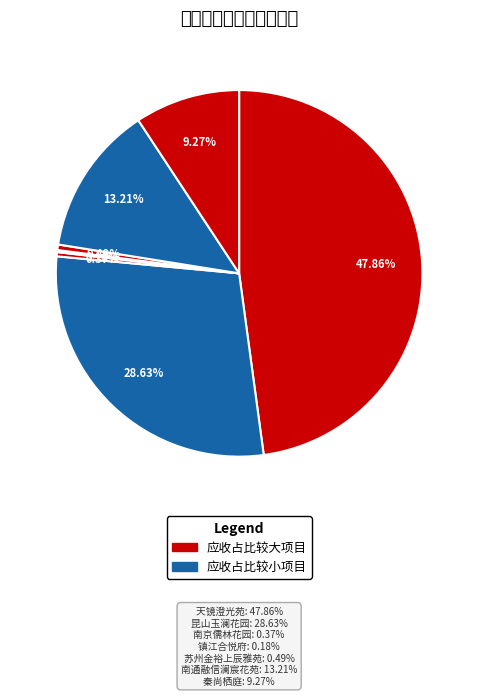

To the nearest percent, what is the average slice percentage?

14%